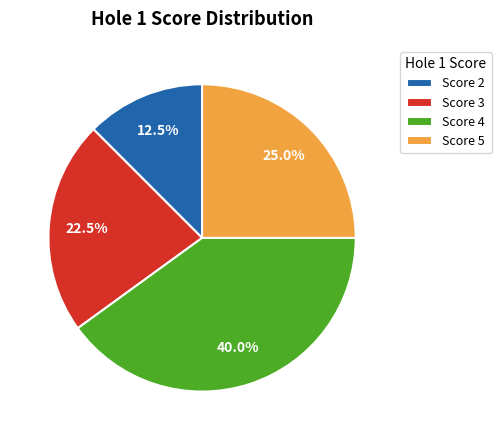

How many slices are in this pie chart?

4